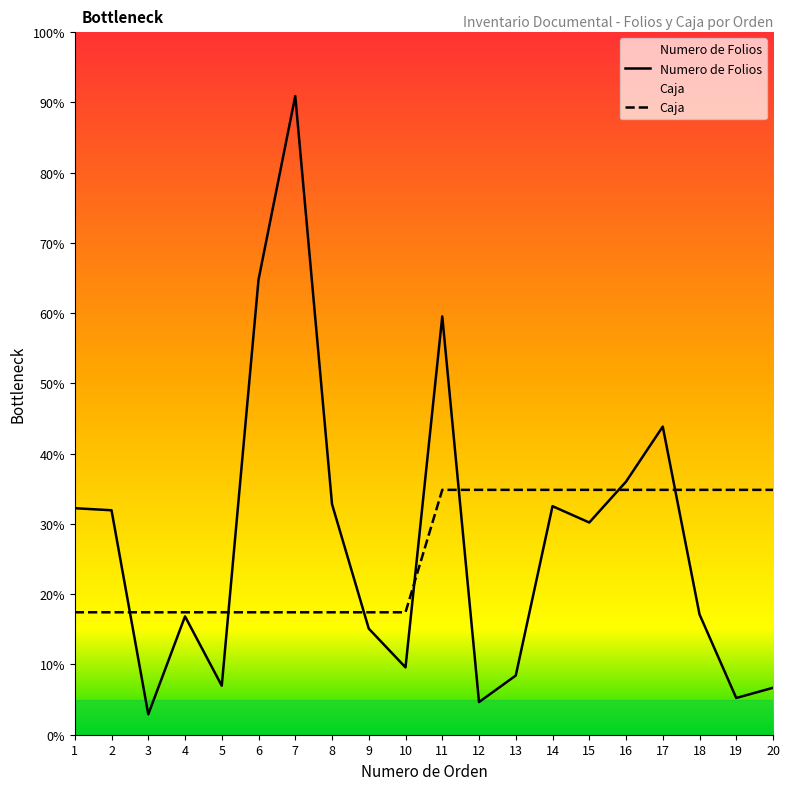

At which category is the sum across all series the highest?

7